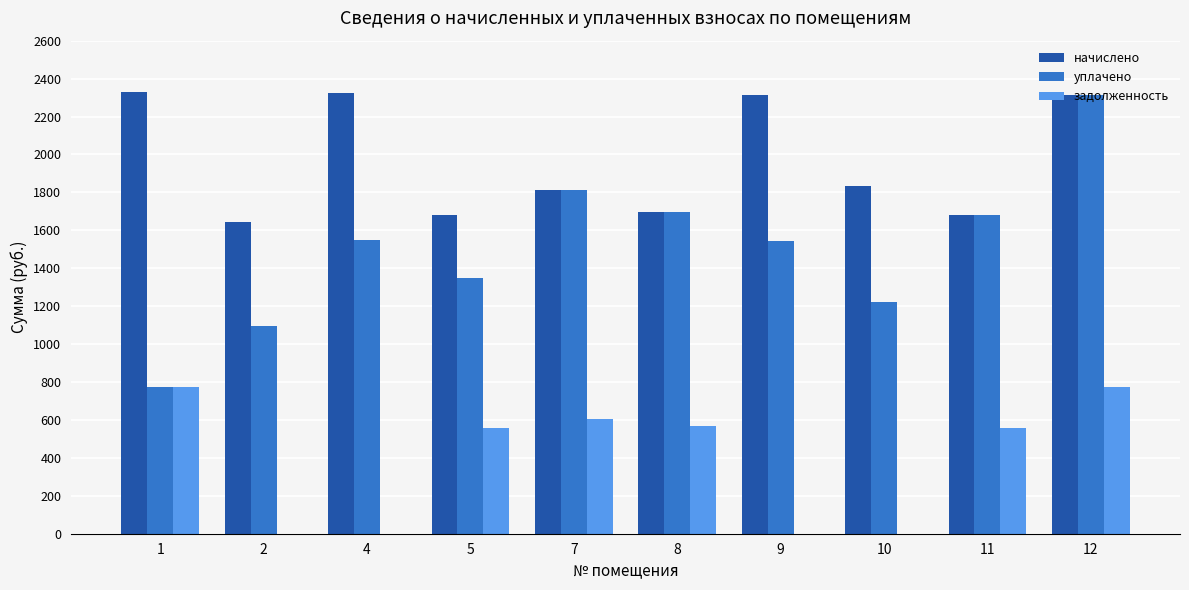

The value of задолженность at 10 is 0.0. True or false?

True